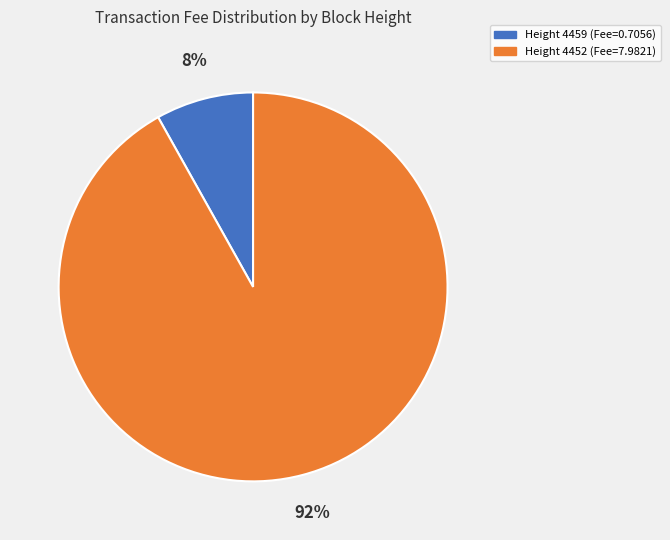

Is there a majority slice in this chart?

Yes